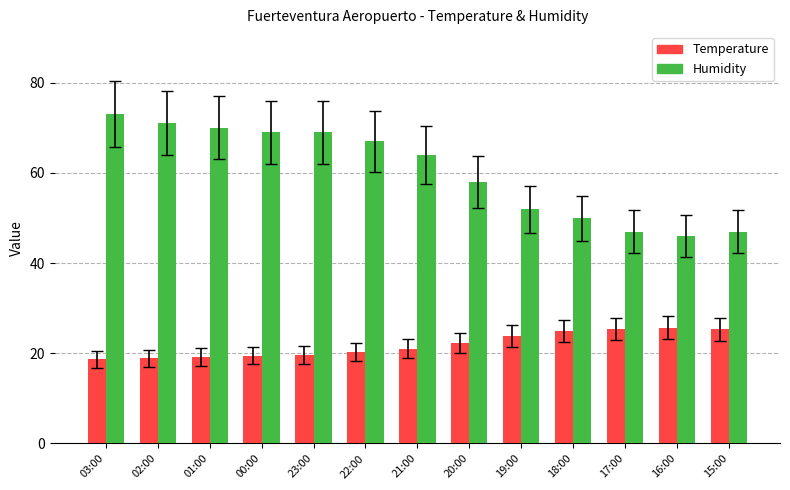

How many groups of bars are there?

13